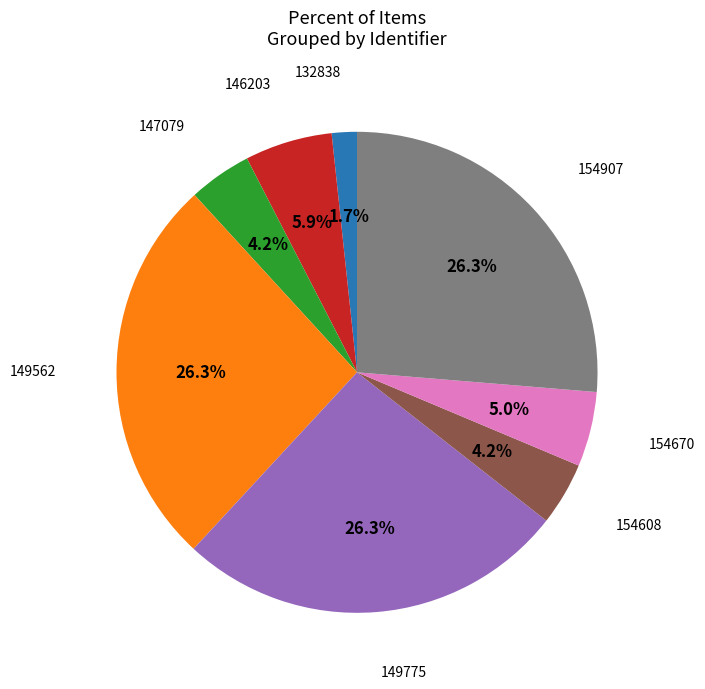

Is there any slice that represents more than half of the pie?

No